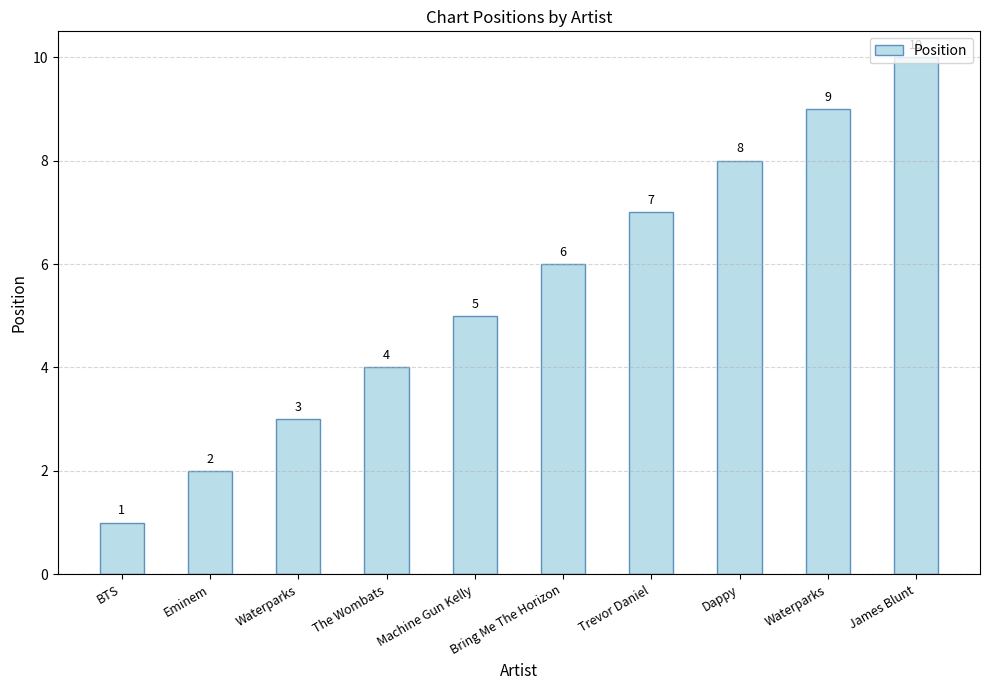

What is the label of the 5th bar from the left?

Machine Gun Kelly